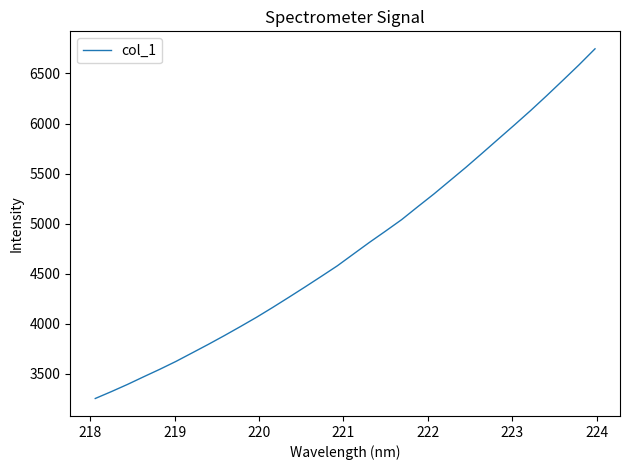

What is the maximum value shown in the chart?

6746.3